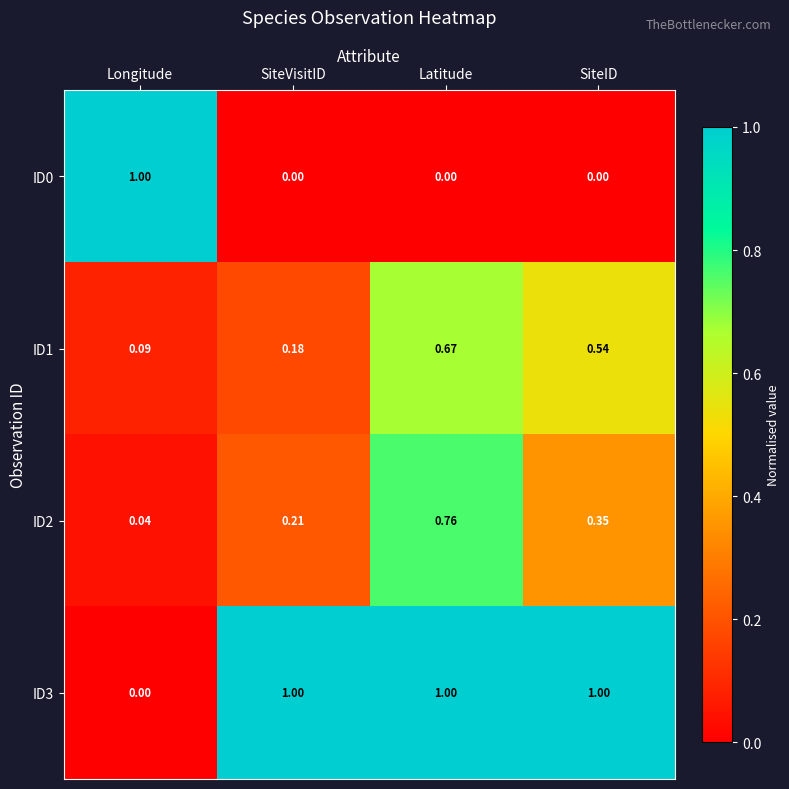

Which category has the lowest value in the ID2 series?

Longitude